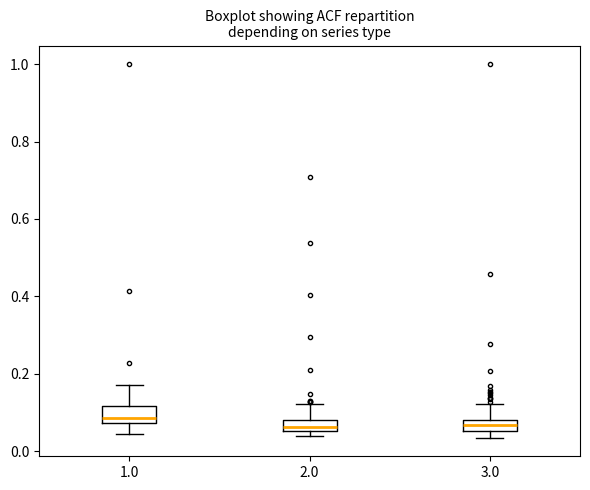

Where is the upper edge of the box at x = 1.0 on the y-axis? The values are not printed on the chart, so give them approximately, as read against the axis.

0.12